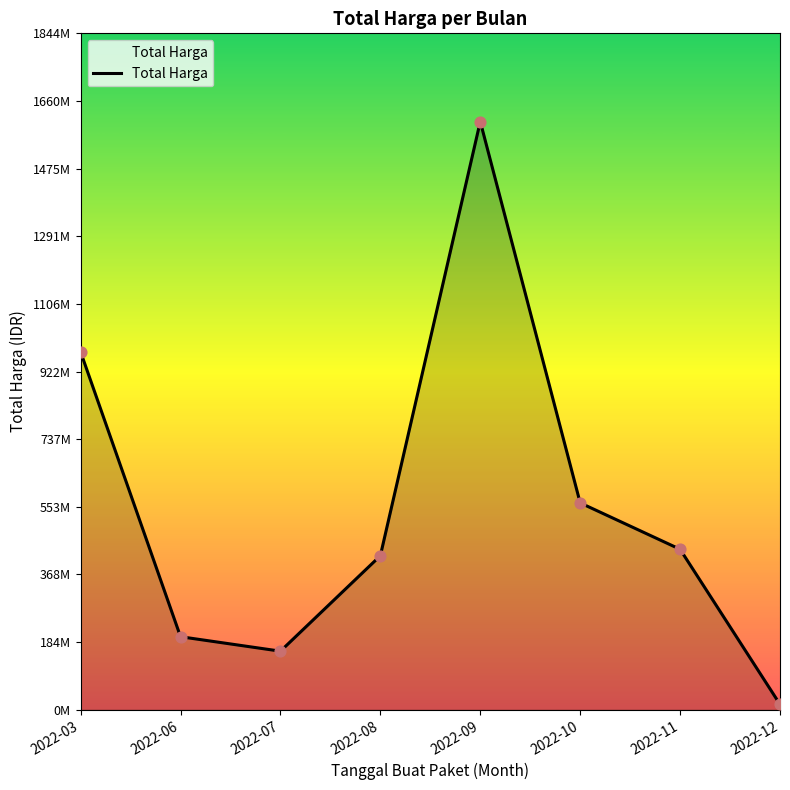

Approximately how many times larger is the value at 2022-10 compared to 2022-06?

2.8